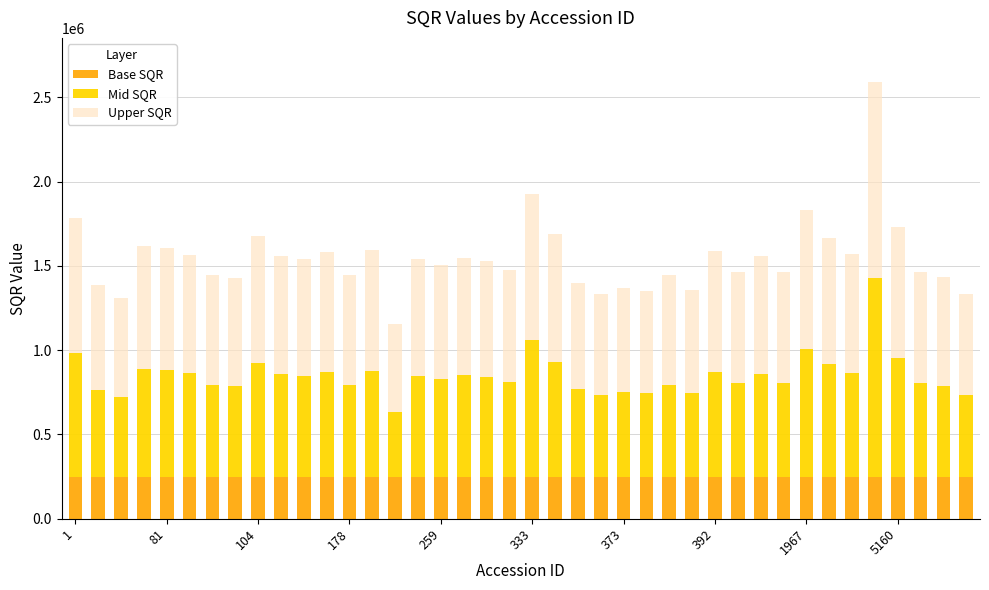

What is the sum of all Base SQR values?

10000000.0